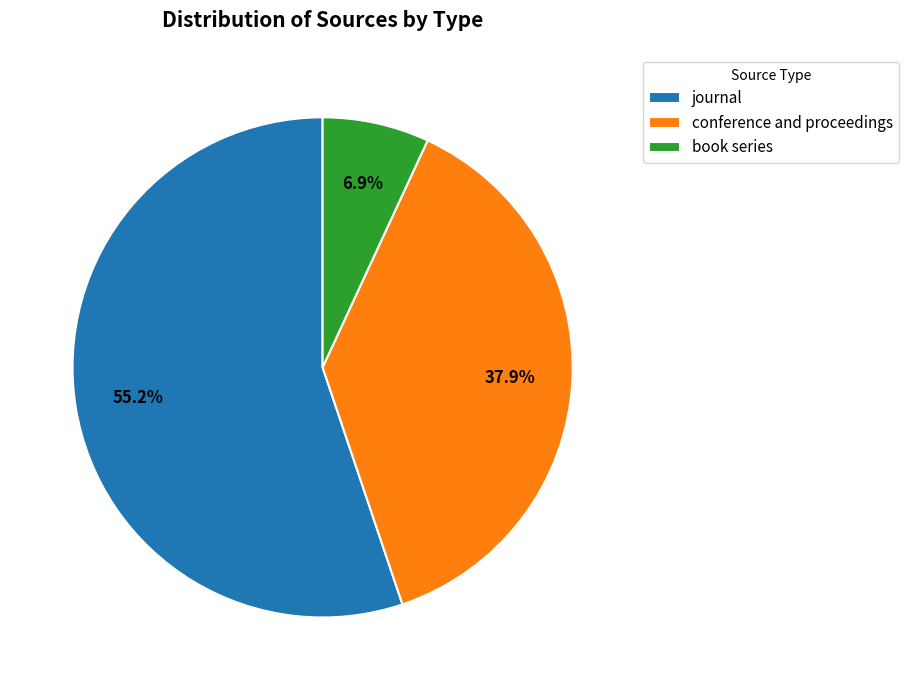

What percentage is the conference and proceedings slice, to the nearest percent?

38%